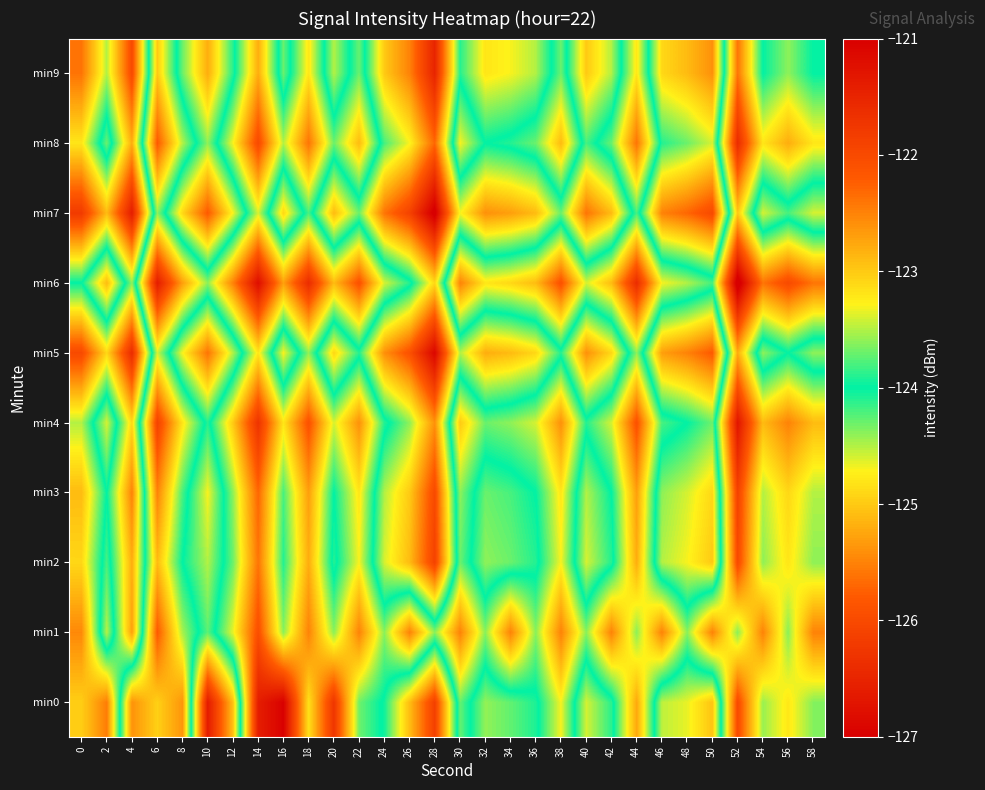

Count the number of data series in this chart.

10